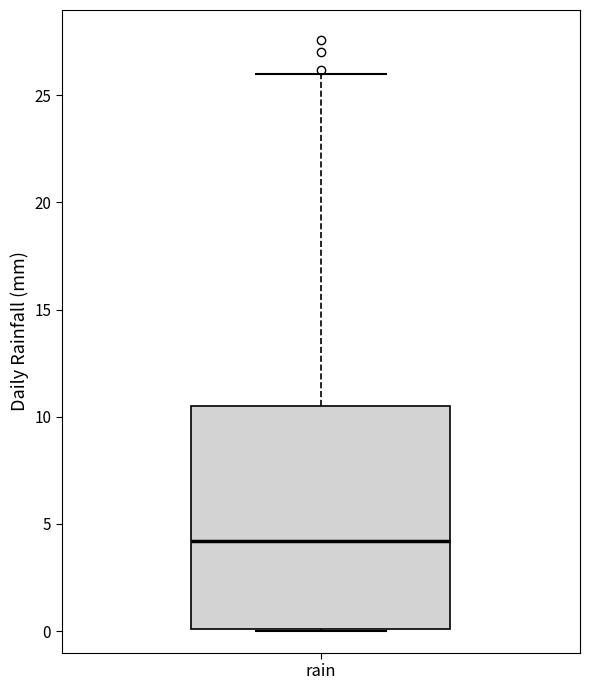

Transcribe this box plot: give where the median line is, the range the box spans, and where the two whiskers end, as read against the y-axis. The values are not printed on the chart, so give them approximately, as read against the axis.

median 4.0, box 0.0 to 10.5, whiskers 0.0 to 26.0